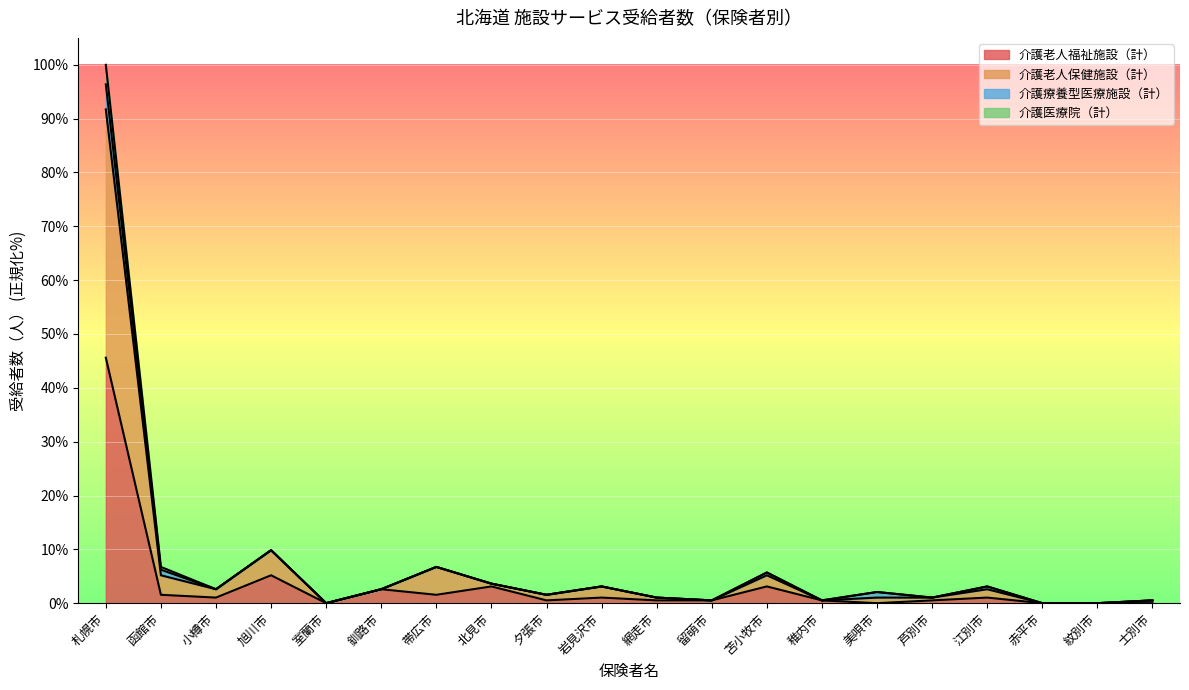

What position from the right is 苫小牧市?

8